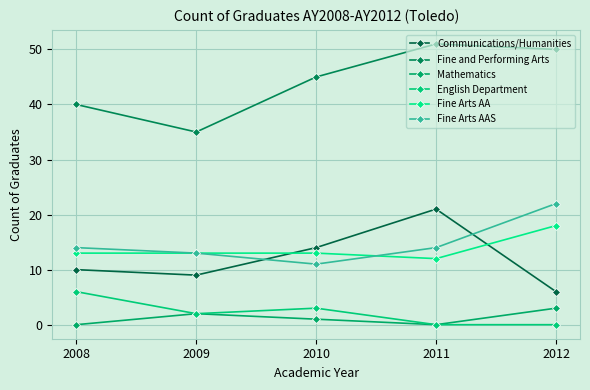

Reading left to right, list all the values displayed in this chart.

Communications/Humanities: 10	9	14	21	6
Fine and Performing Arts: 40	35	45	51	50
Mathematics: 0	2	1	0	3
English Department: 6	2	3	0	0
Fine Arts AA: 13	13	13	12	18
Fine Arts AAS: 14	13	11	14	22